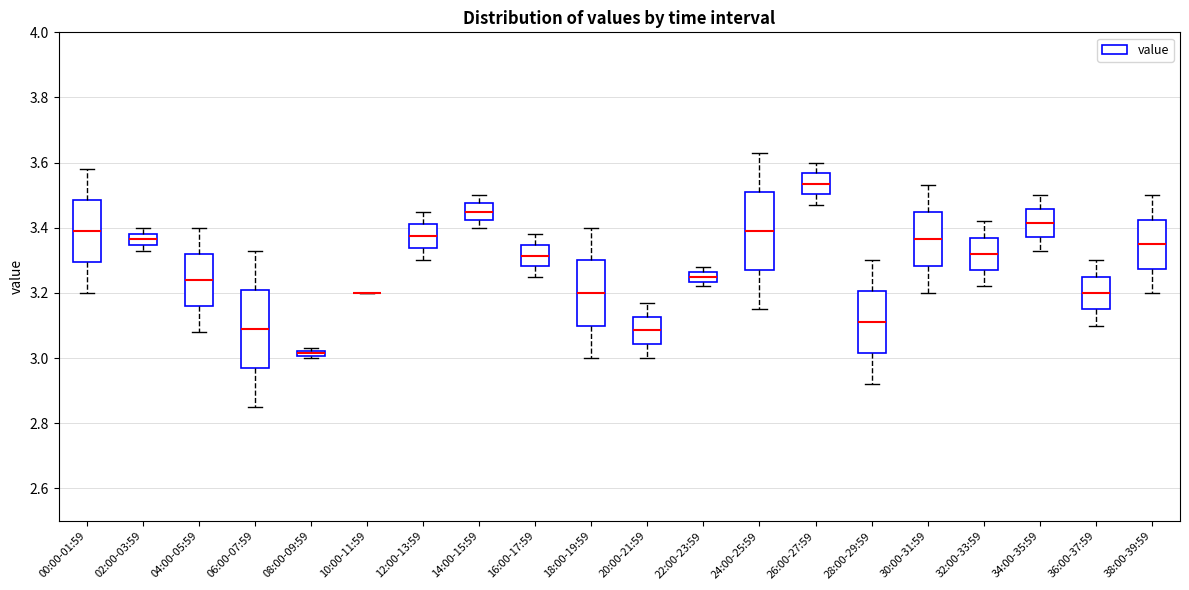

Where is the lower edge of the box for 00:00-01:59 on the y-axis? The values are not printed on the chart, so give them approximately, as read against the axis.

3.30